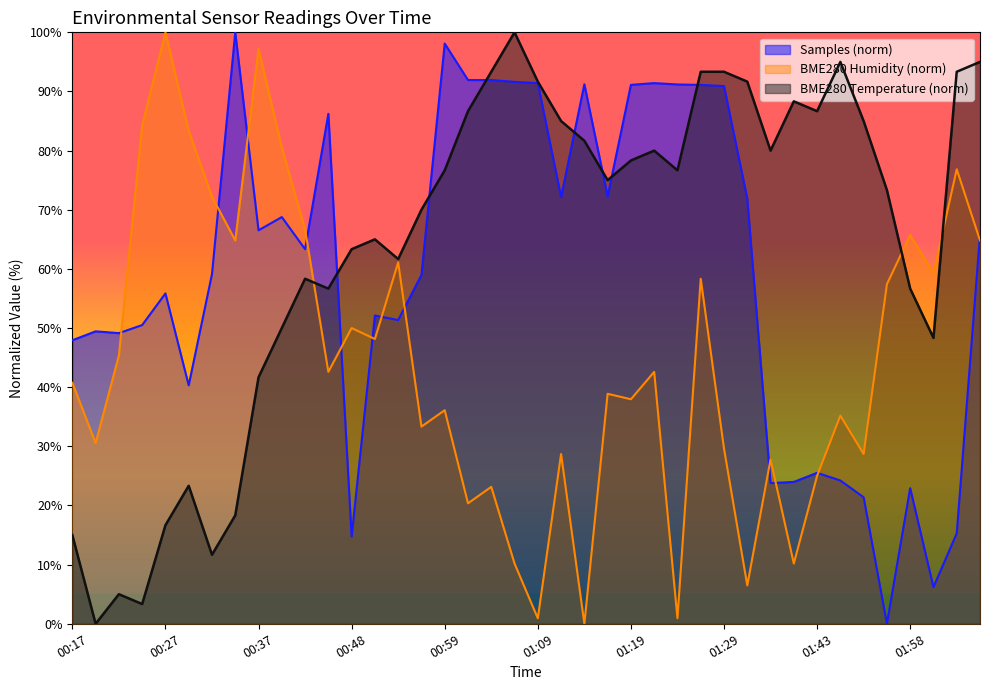

The BME280_temperature series shows 80.0 at 01:38. True or false?

True